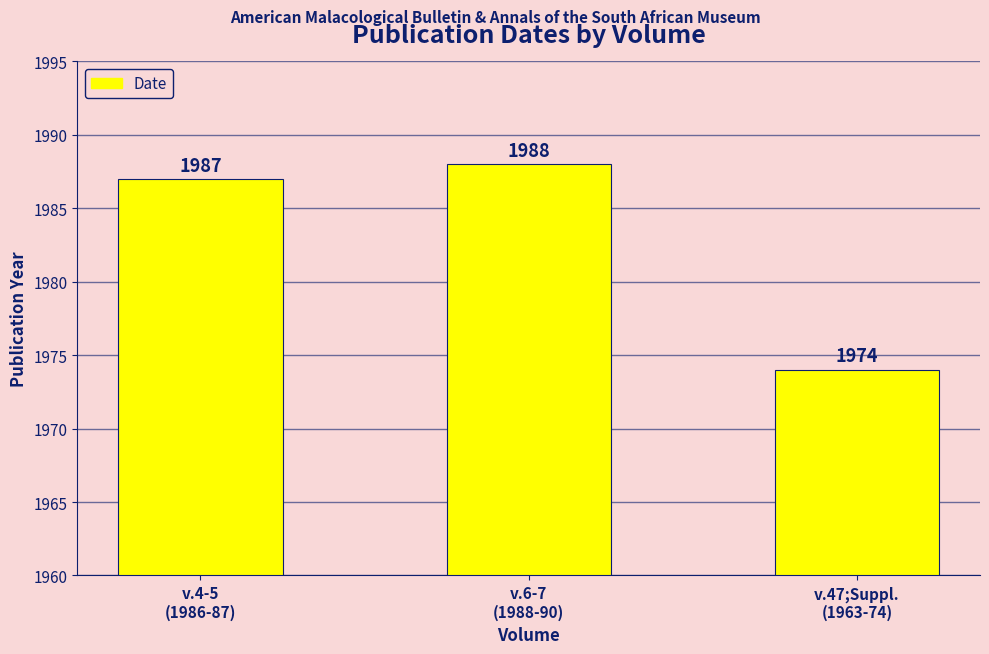

Reading left to right, list all the values displayed in this chart.

1987	1988	1974